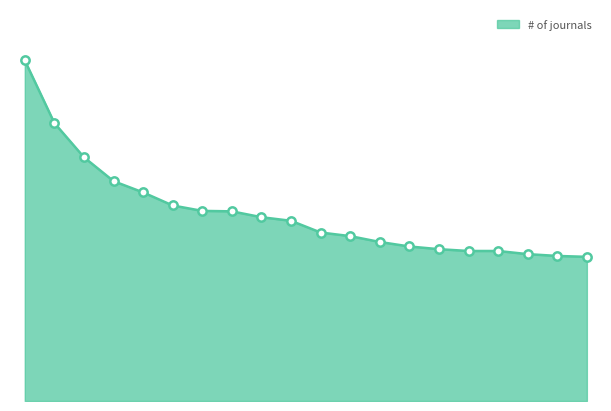

Does the chart have visible grid lines?

No